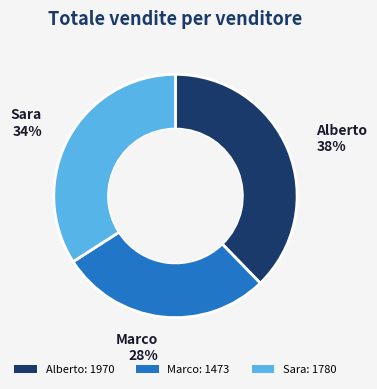

What is the ratio of the value at Sara to the value at Alberto?

0.9